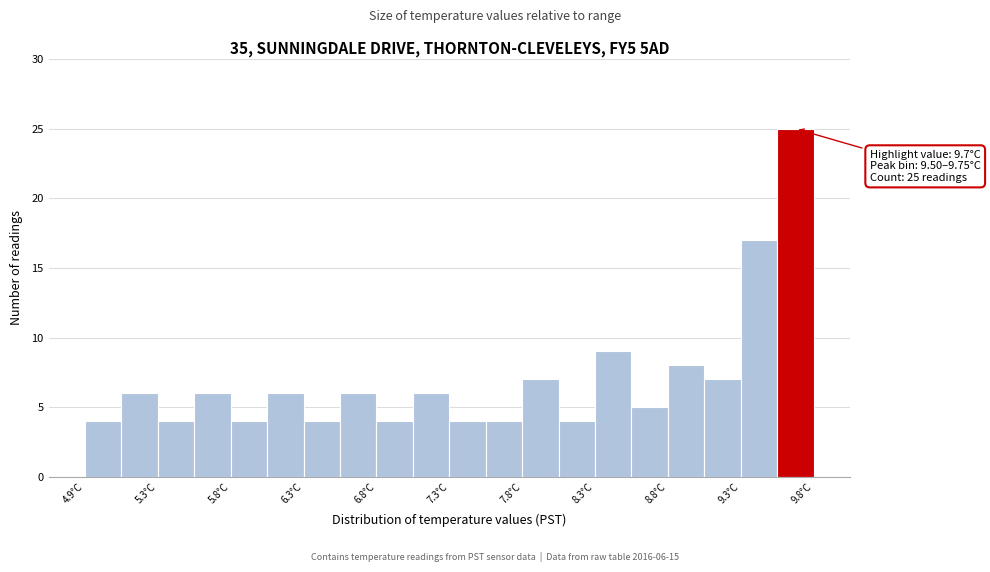

Over which range of the x-axis is the bar tallest?

9.505 to 9.750